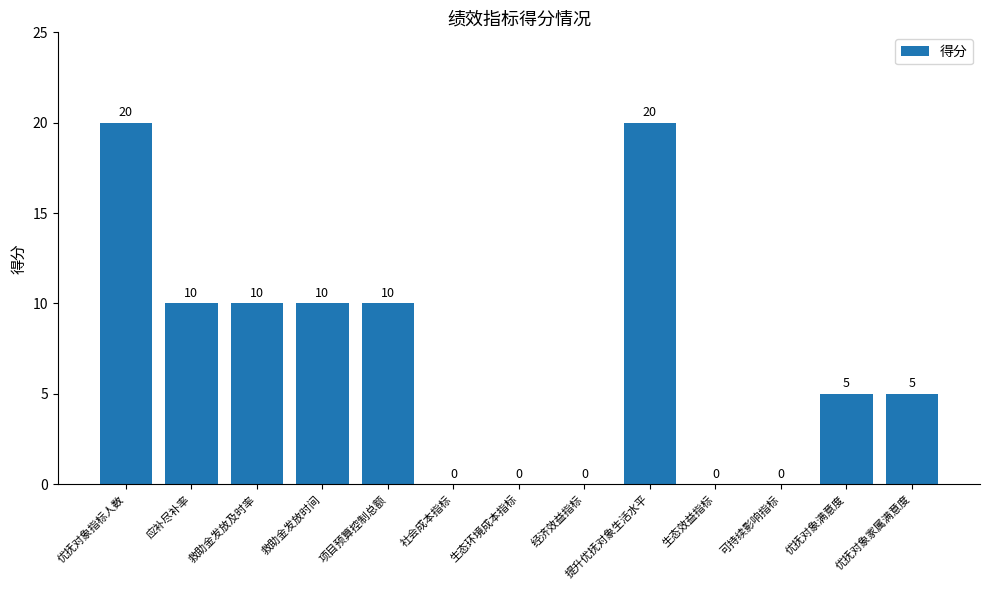

Reading left to right, extract all data points from this chart.

优抚对象指标人数=20	应补尽补率=10	救助金发放及时率=10	救助金发放时间=10	项目预算控制总额=10	社会成本指标=0	生态环境成本指标=0	经济效益指标=0	提升优抚对象生活水平=20	生态效益指标=0	可持续影响指标=0	优抚对象满意度=5	优抚对象家属满意度=5